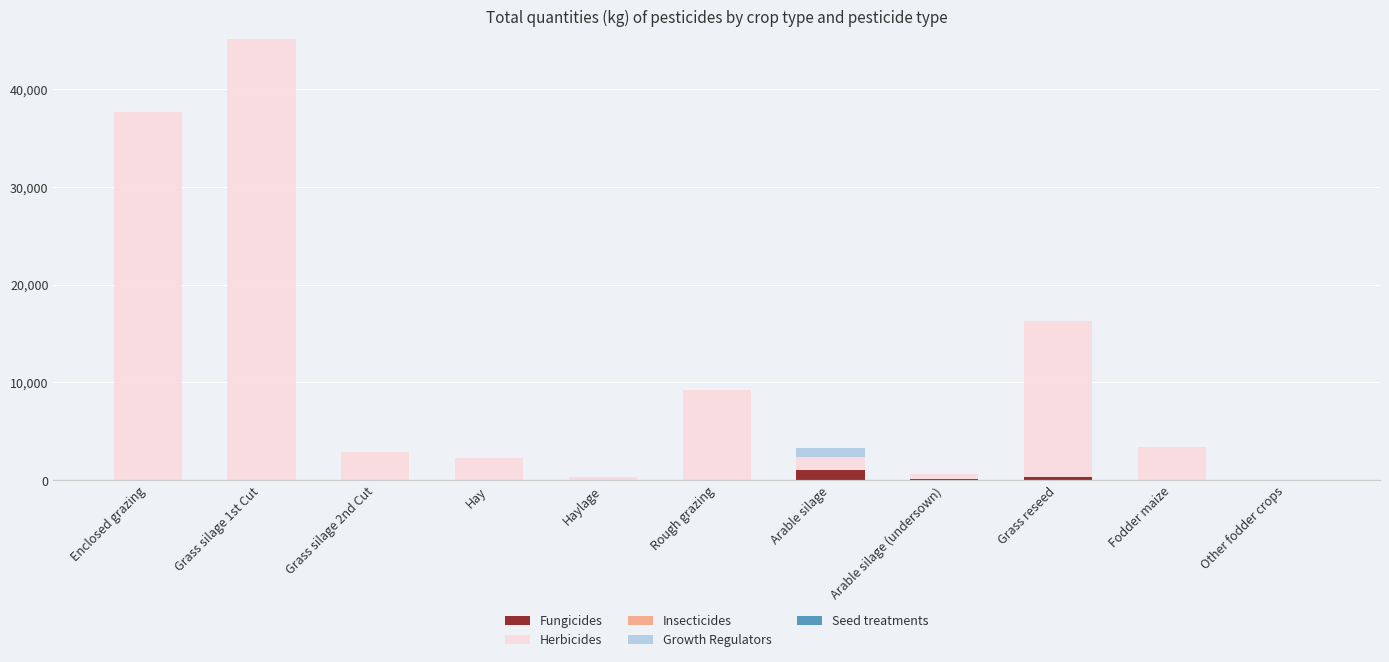

At which category is the sum across all series the highest?

Grass silage 1st Cut